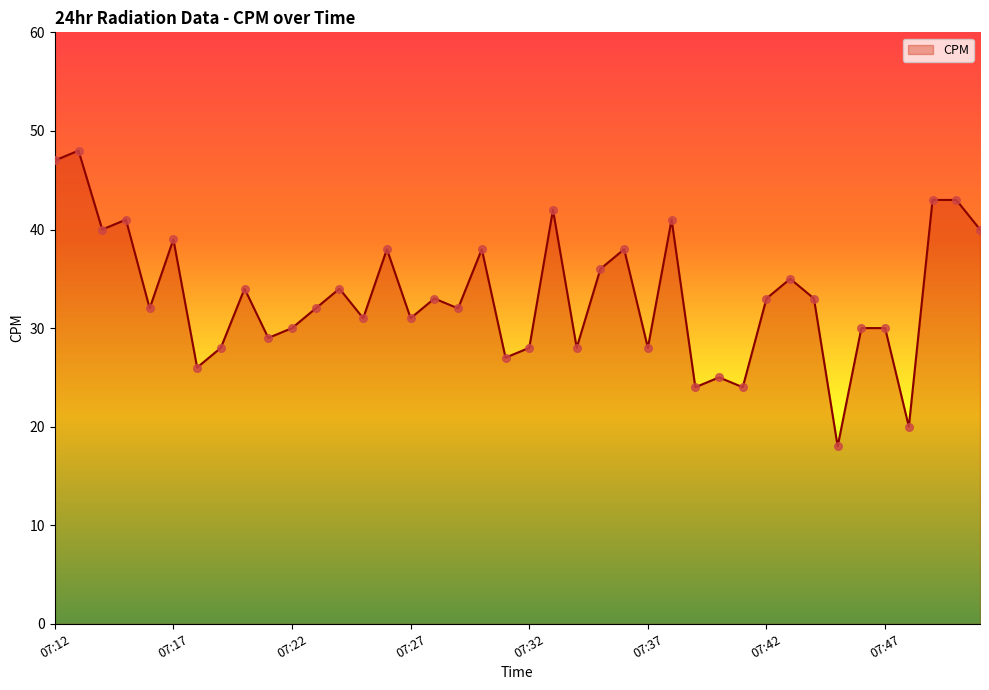

What is the greatest value displayed?

48